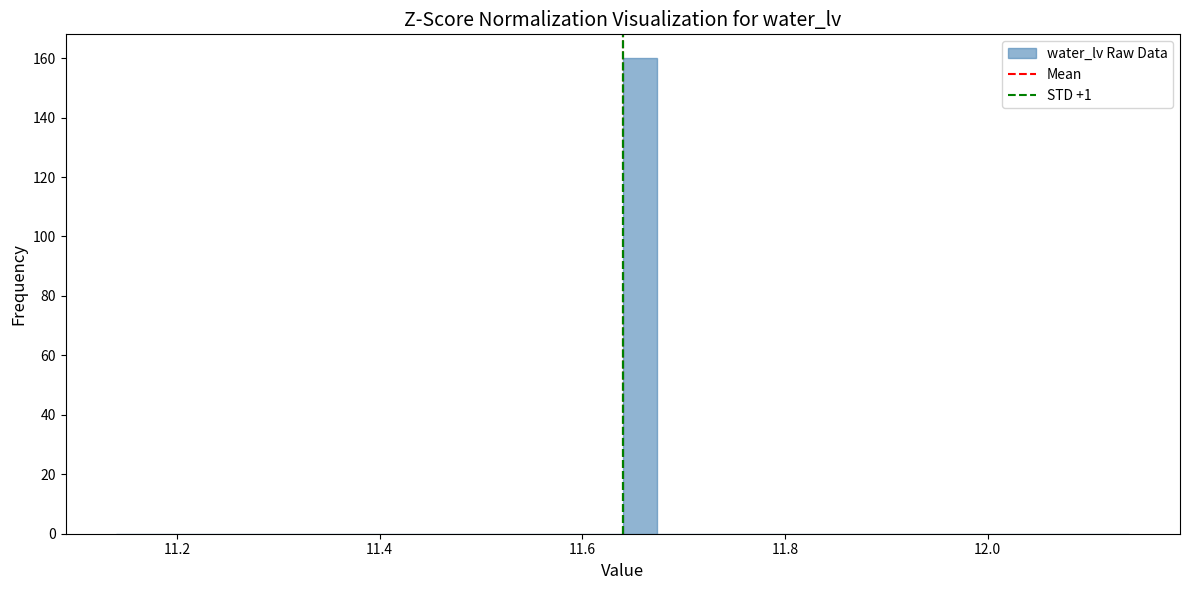

Around what value on the x-axis is the tallest bar? Give the approximate position of its centre, as read against the axis.

11.66